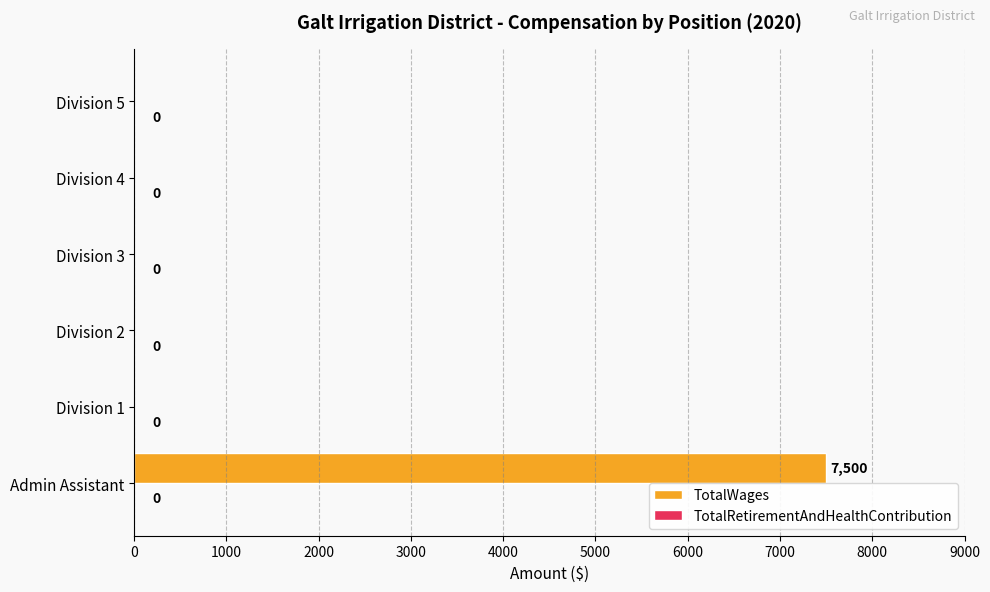

Are the bars horizontal?

Yes